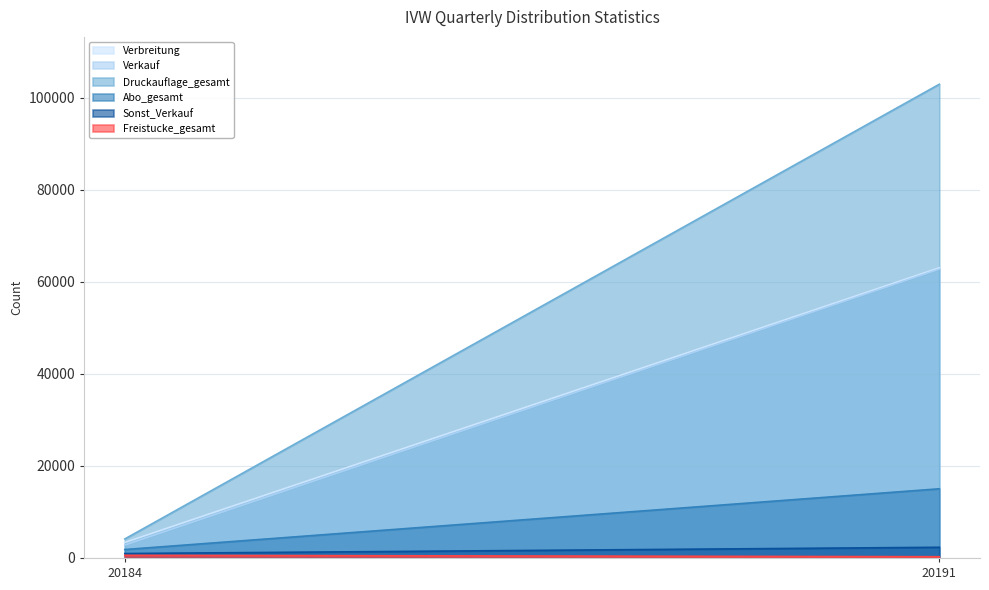

Which label corresponds to the largest value in the chart?

20191